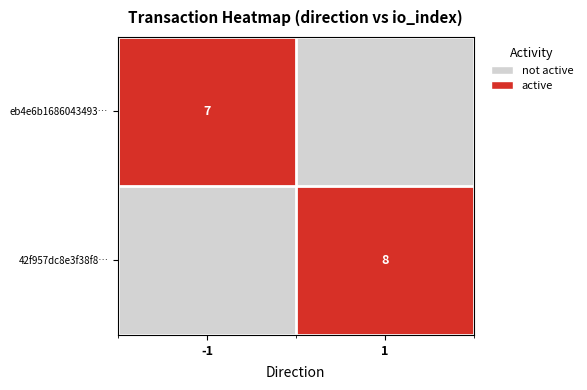

What is the difference between the highest and lowest values at -1?

1